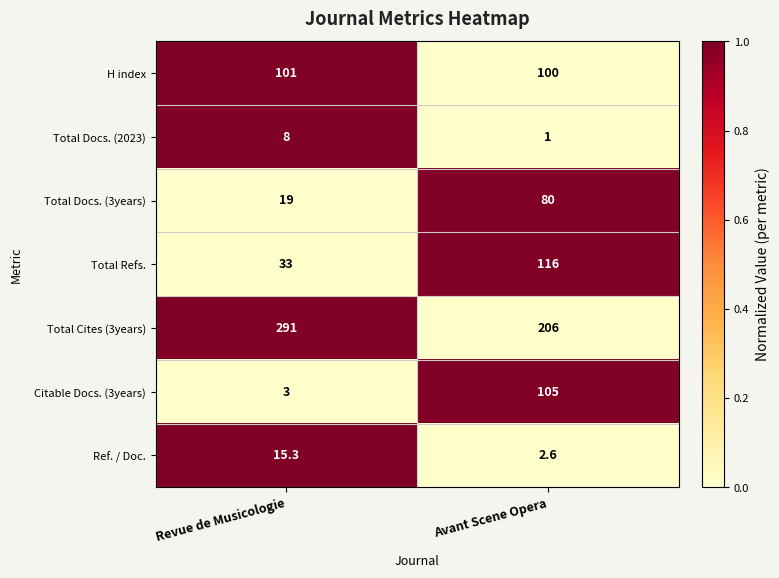

How many data points in Citable Docs. (3years) are less than 105?

1